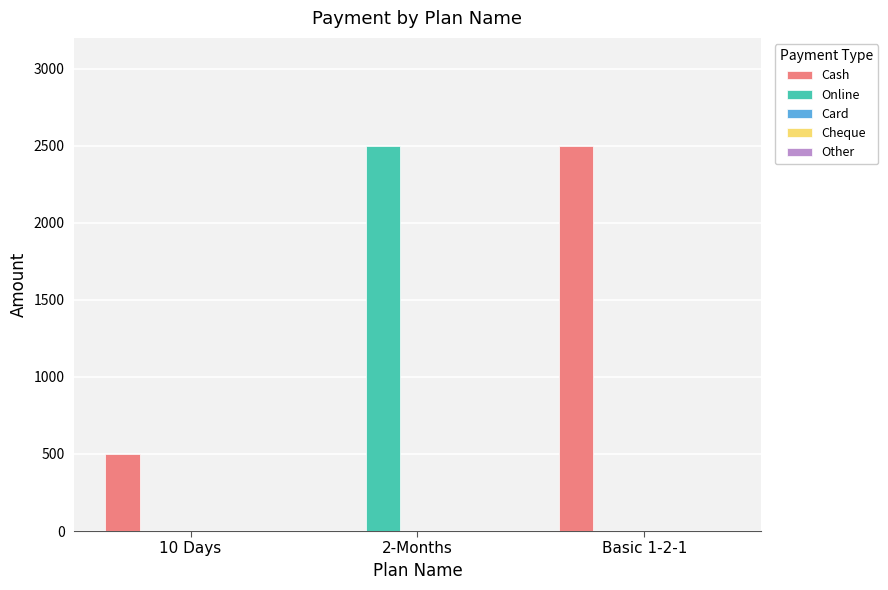

The value of Cash at 10 Days is 808. True or false?

False